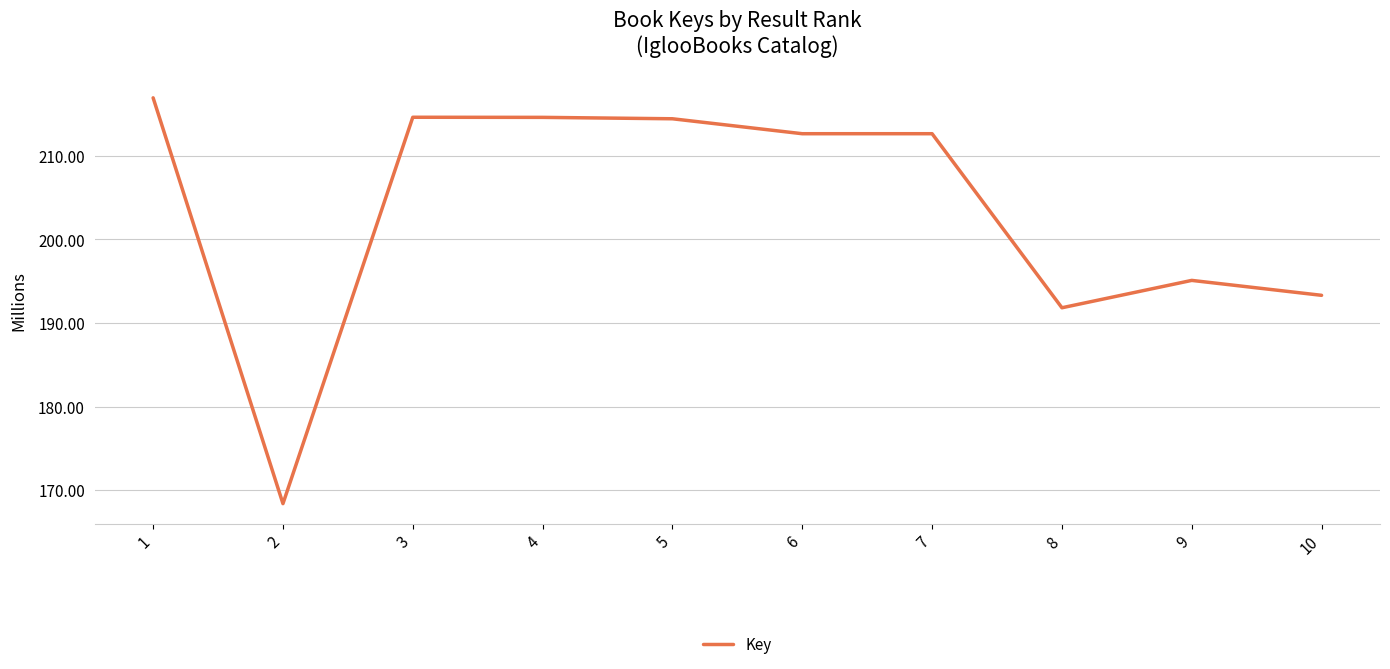

At which label is the value closest to 192?

8